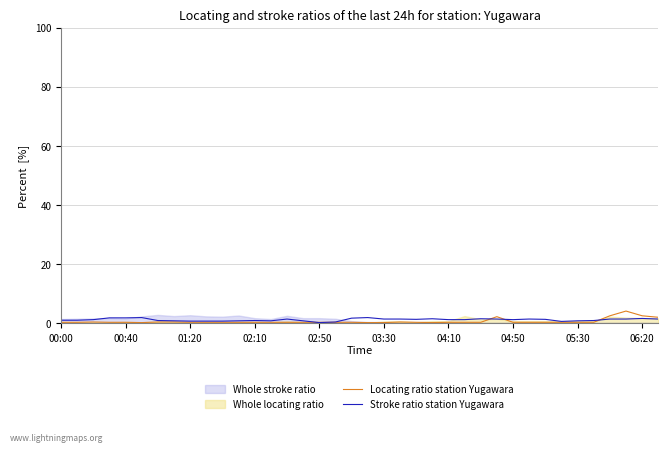

What position from the left is 18?

19